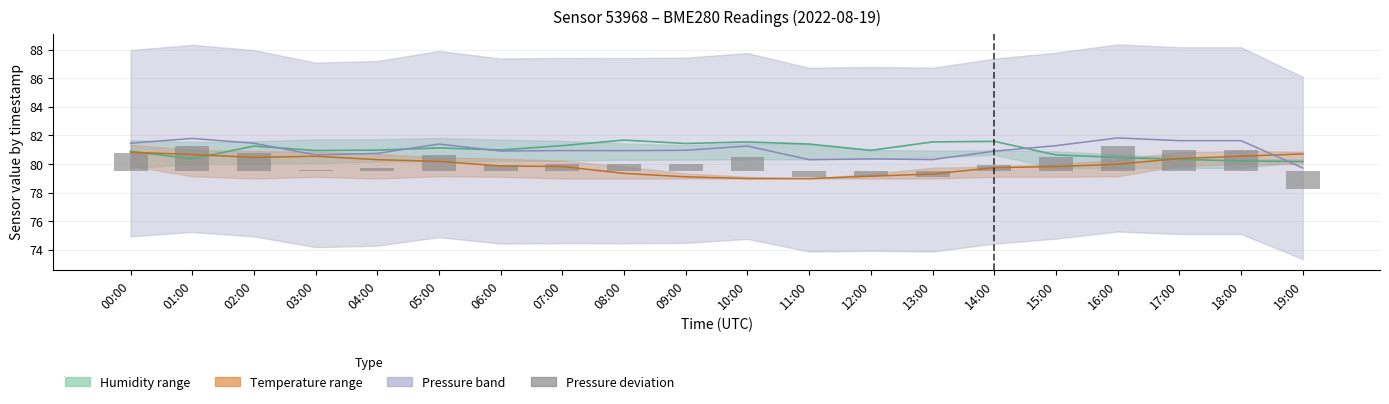

What is the difference between the second highest and minimum values?

3.0